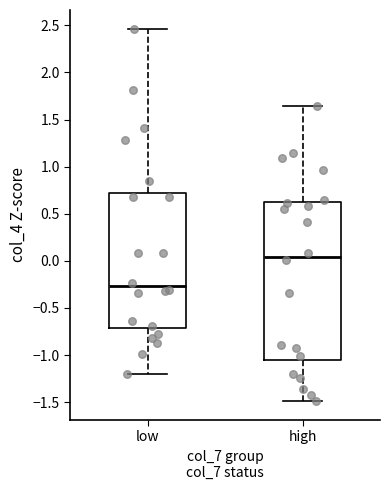

Reading left to right, transcribe this box plot: for each box, give where its median line is, the range the box spans, and where its two whiskers end, as read against the y-axis. The values are not printed on the chart, so give them approximately, as read against the axis.

low: median -0.25, box -0.70 to 0.70, whiskers -1.20 to 2.45
high: median 0.05, box -1.05 to 0.60, whiskers -1.50 to 1.65